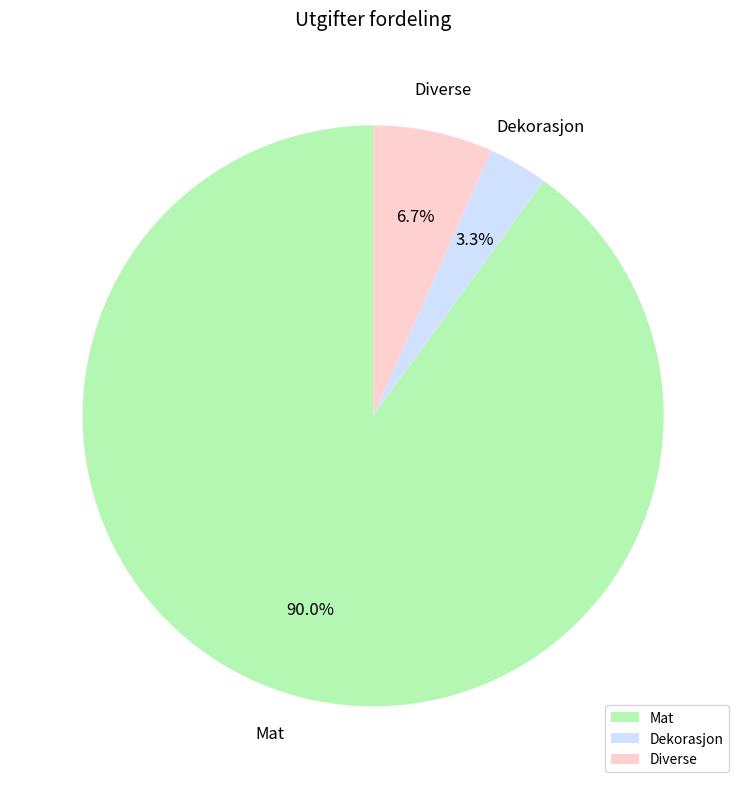

To the nearest percent, what portion does Dekorasjon represent?

3%